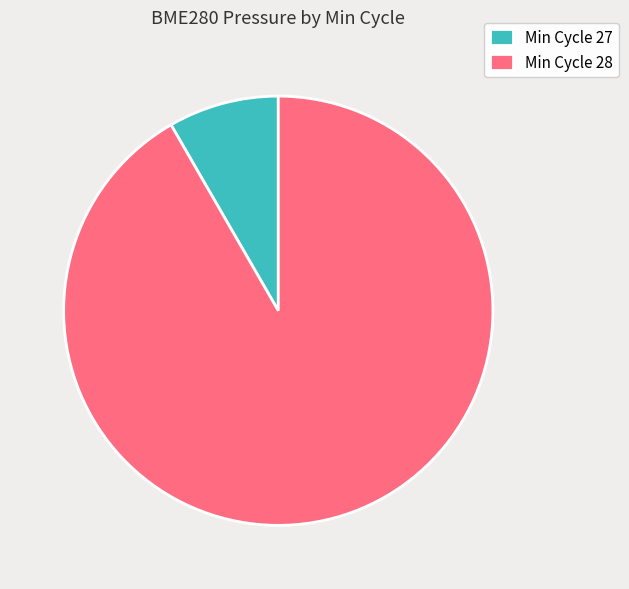

Is there any slice that represents more than half of the pie?

Yes